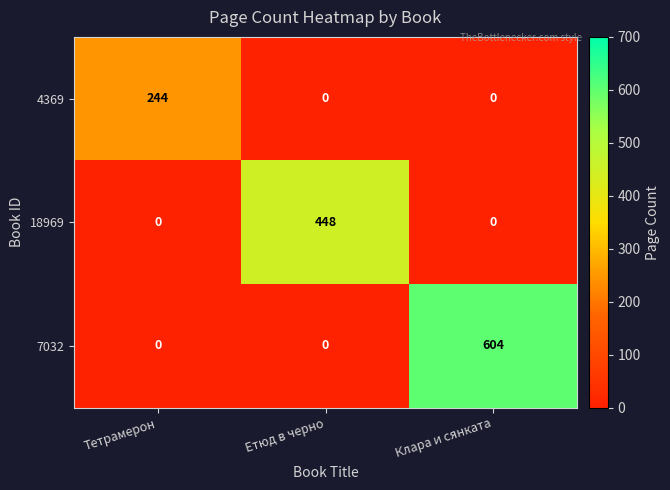

At how many categories does at least one series exceed 72?

3